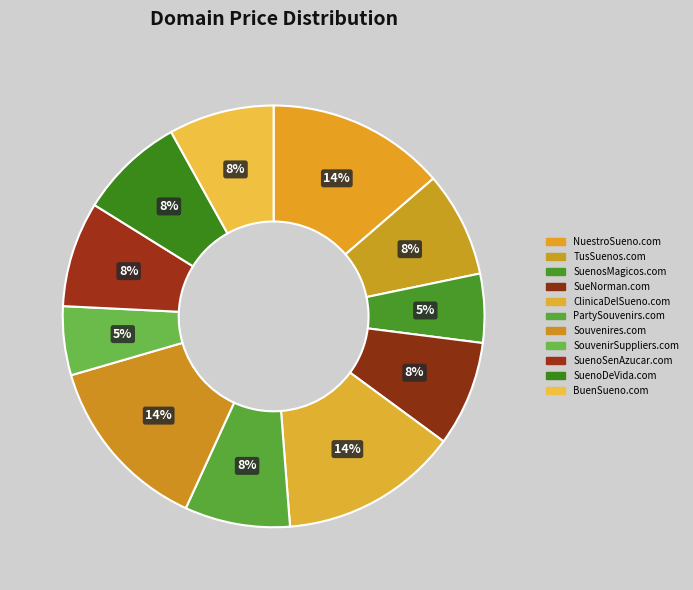

Which slice is the smallest?

SuenosMagicos.com